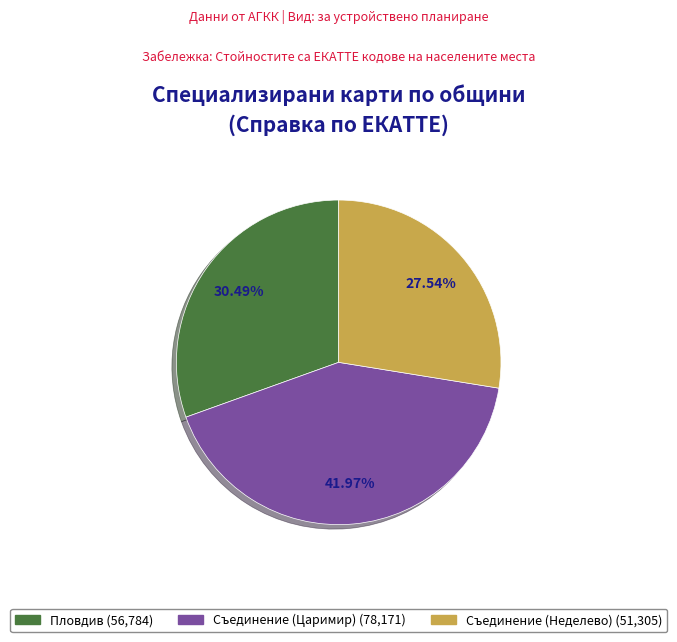

To the nearest percent, what percentage of the pie is Съединение (Неделево)?

28%